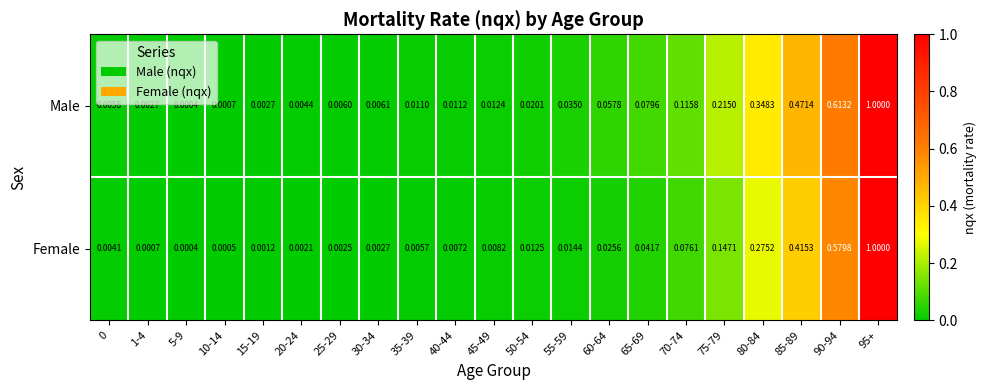

Which series has the largest total across all categories?

Male